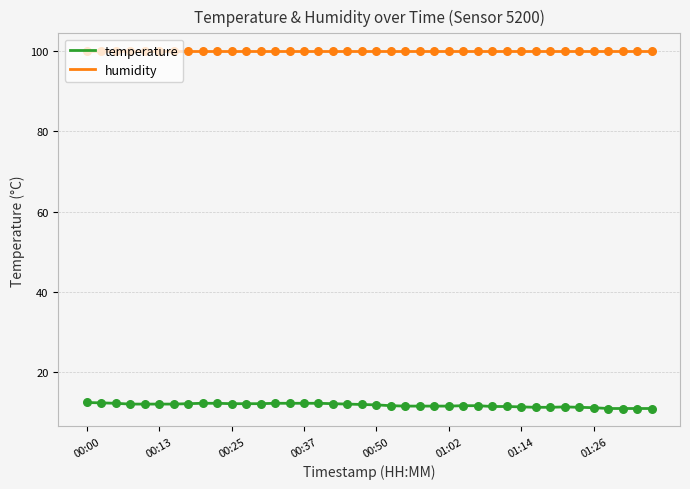

Which series has the largest range (max minus min)?

temperature